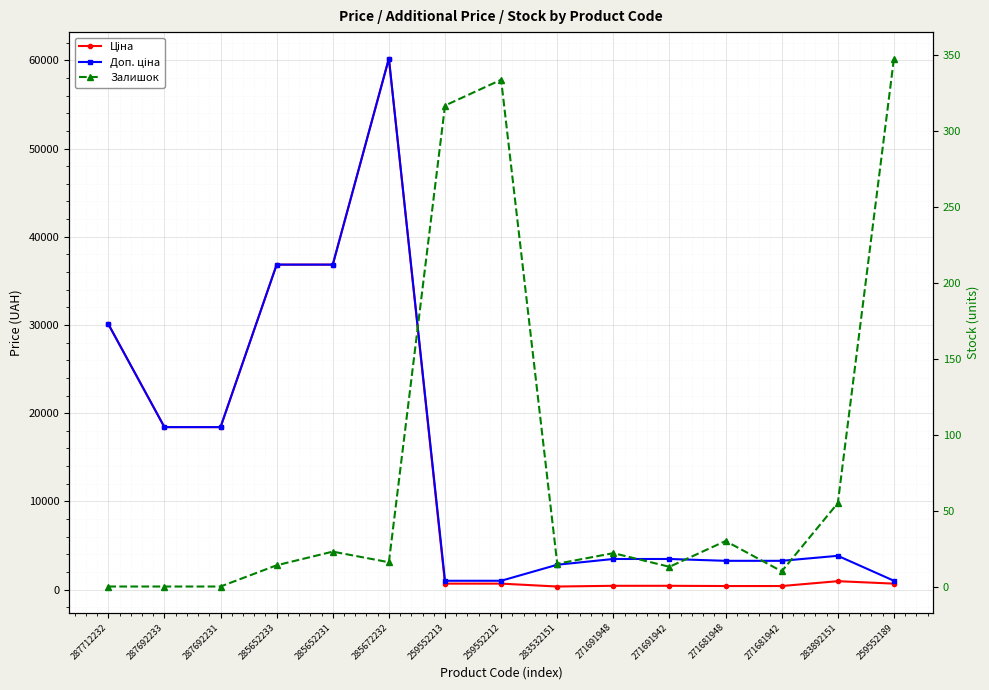

Is it true that Ціна equals 207.7 at 271681948?

False